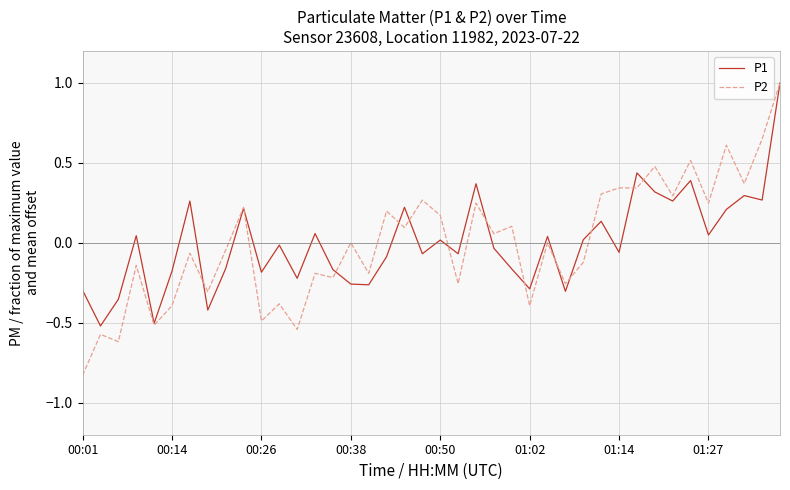

True or false: P2 has more than 0 interior local peaks.

True